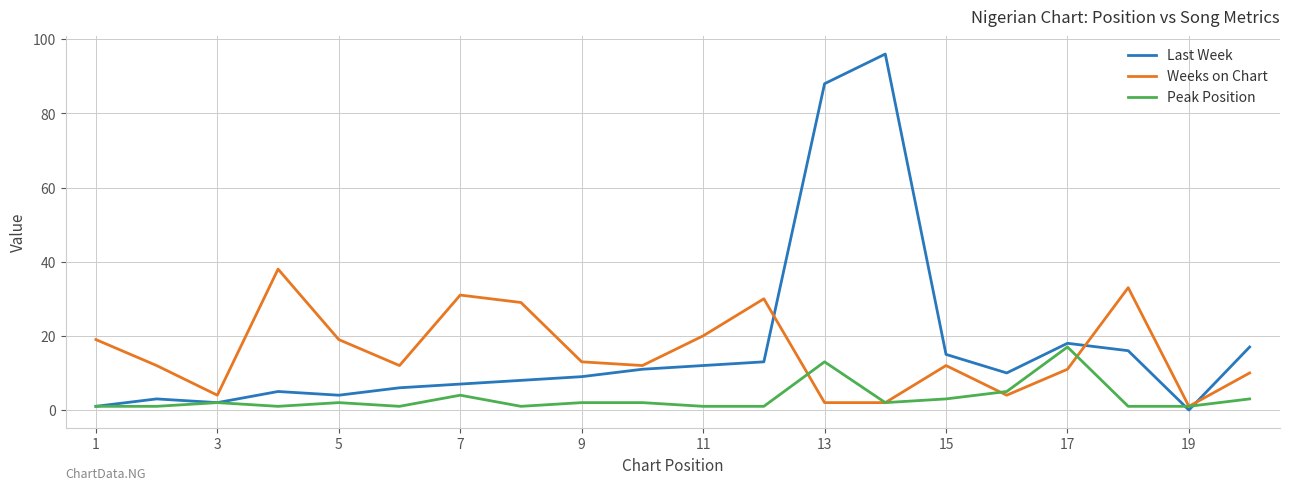

What is the highest value of the Weeks on Chart series?

38